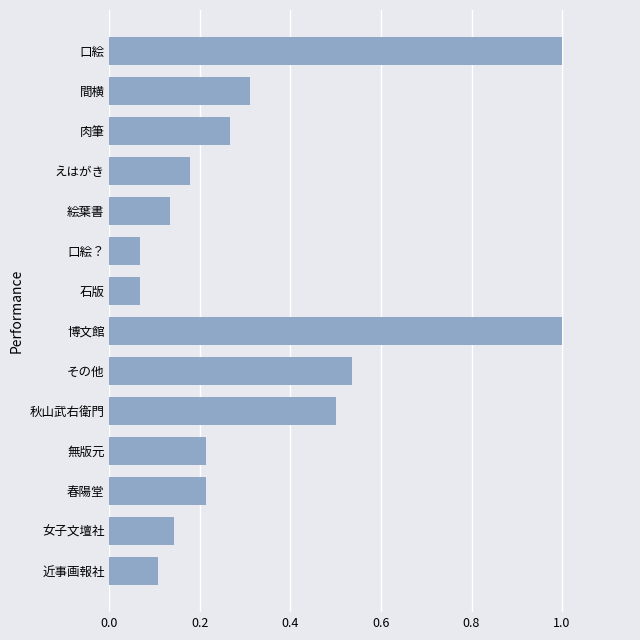

What is the difference between the maximum and minimum values?

0.9